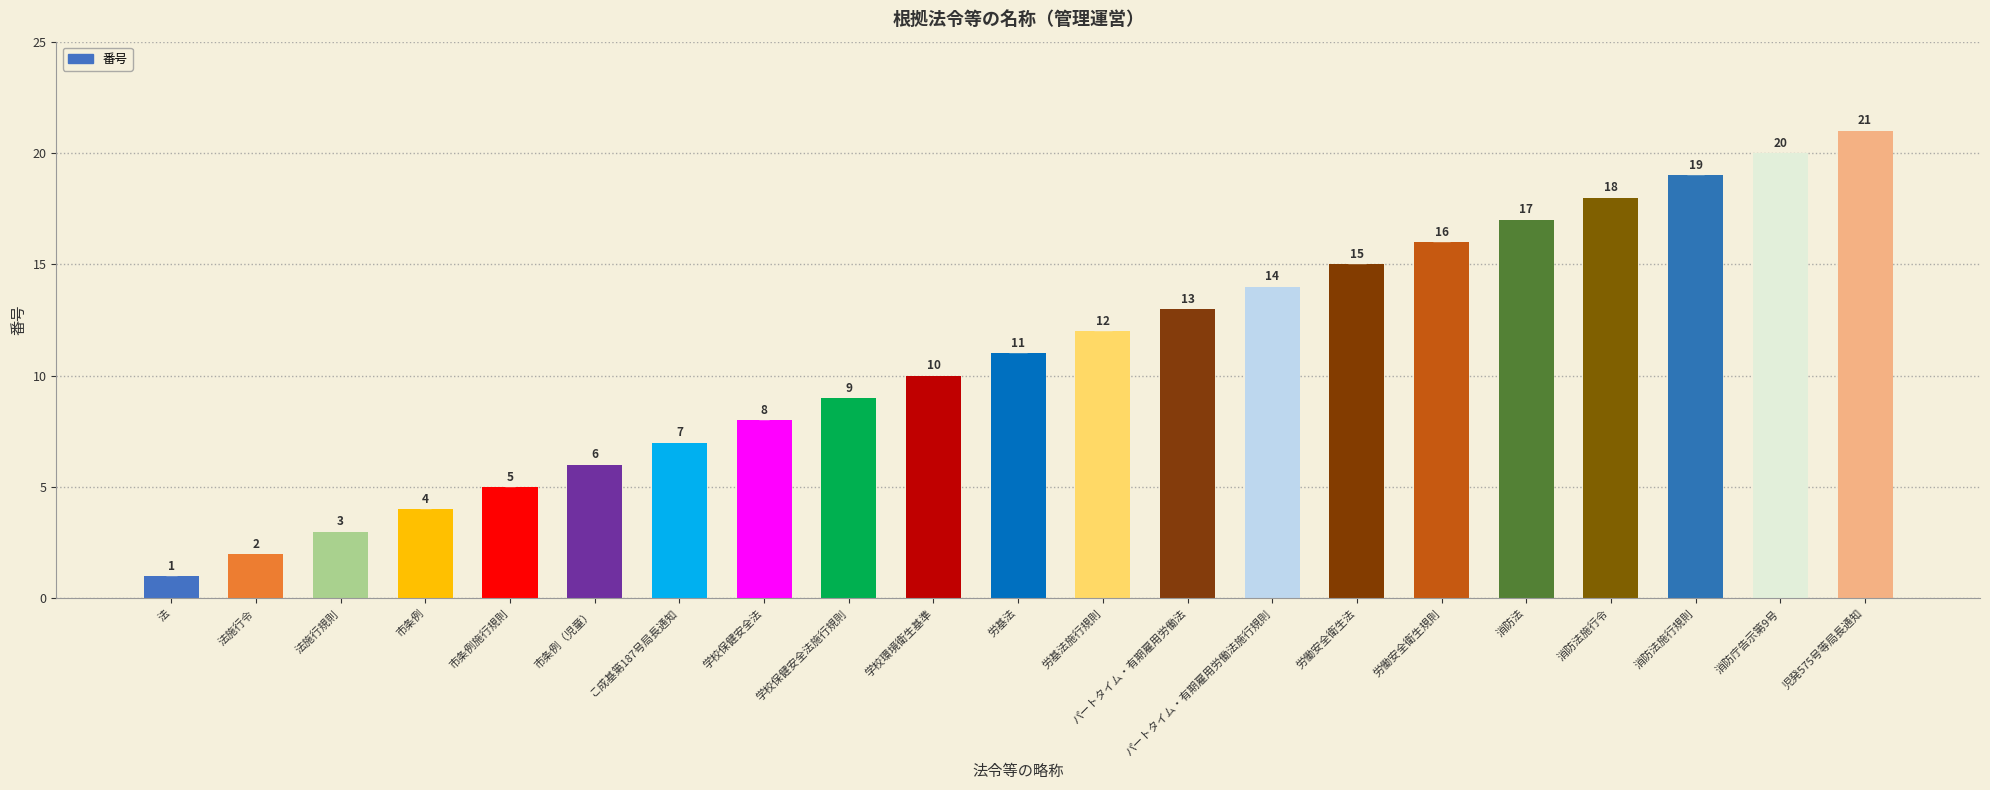

How many bars are there in total?

21